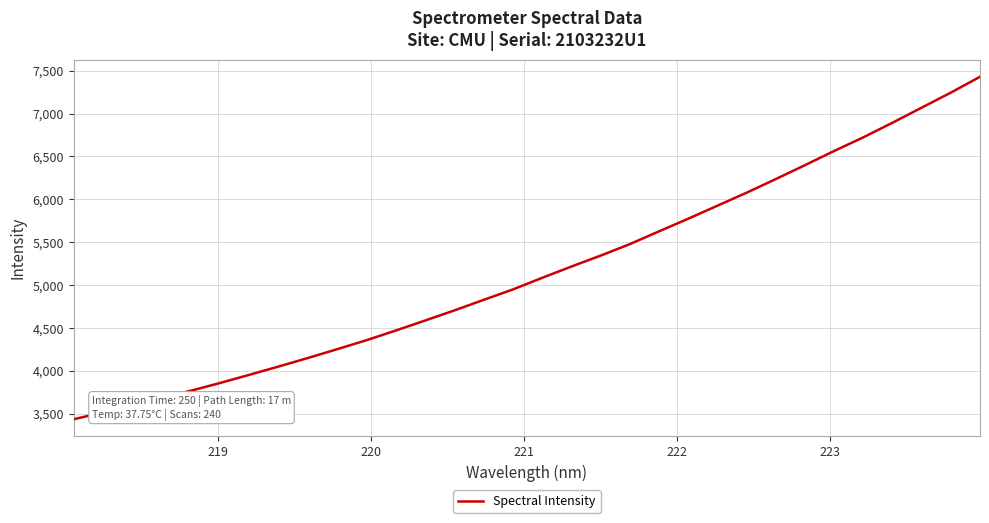

What is the minimum value shown in the chart?

3434.9